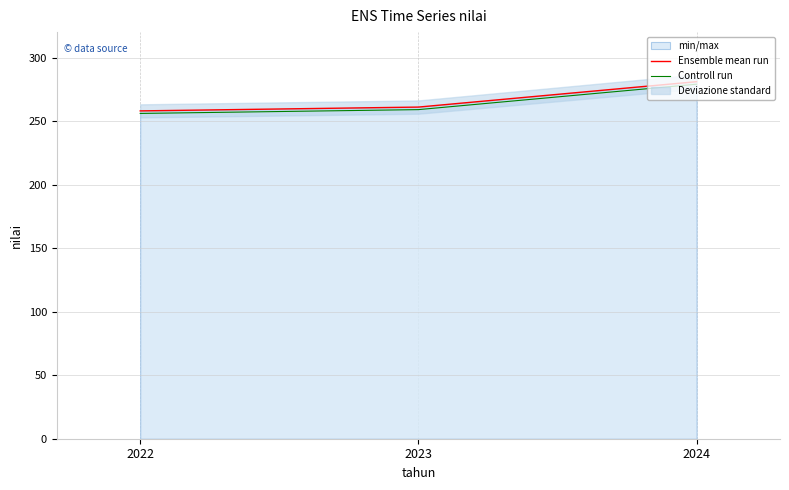

Reading right to left, list all the values displayed in this chart.

Ensemble mean run: 281	261	258
Controll run: 279	259	256